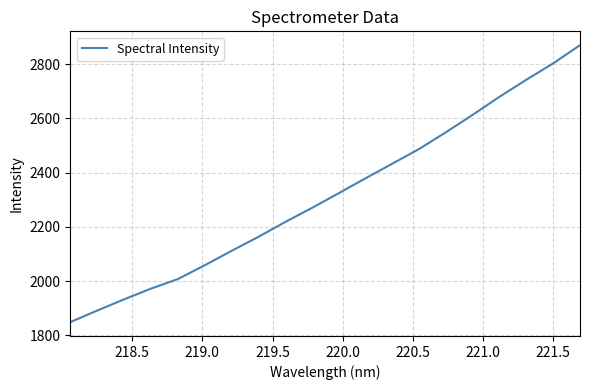

What is the maximum value shown in the chart?

2870.1